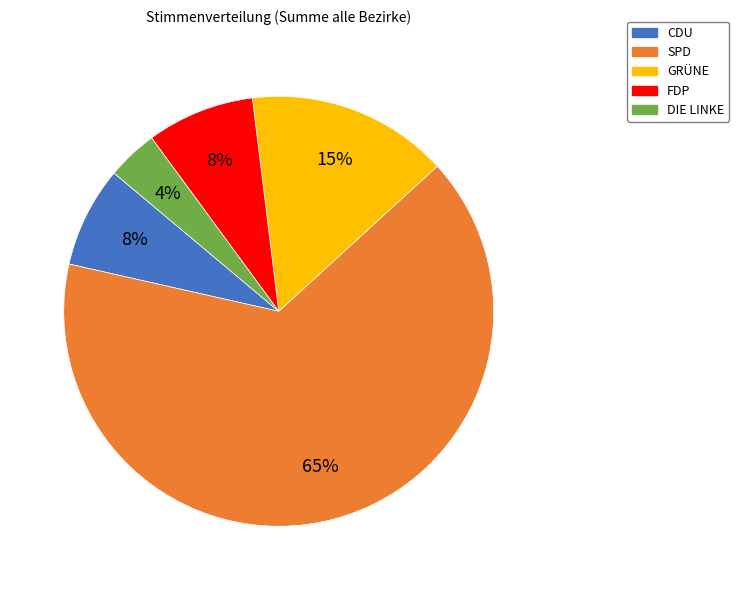

What is the majority slice?

SPD